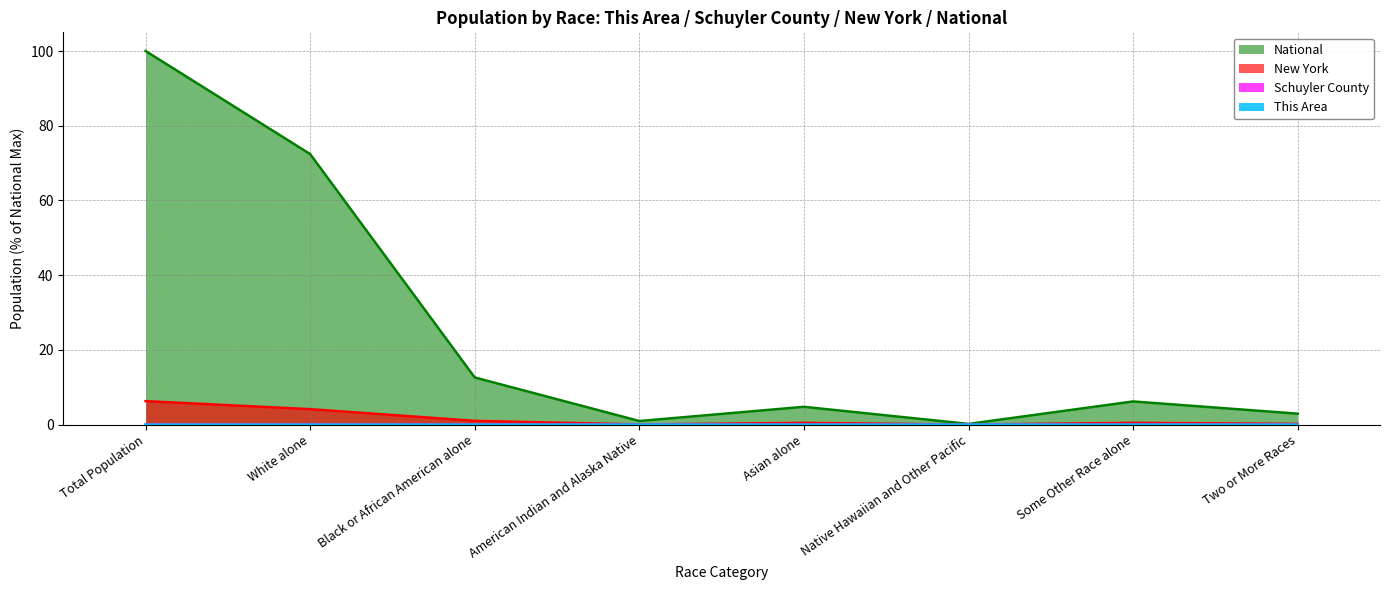

True or false: Schuyler County and New York intersect in this chart.

False